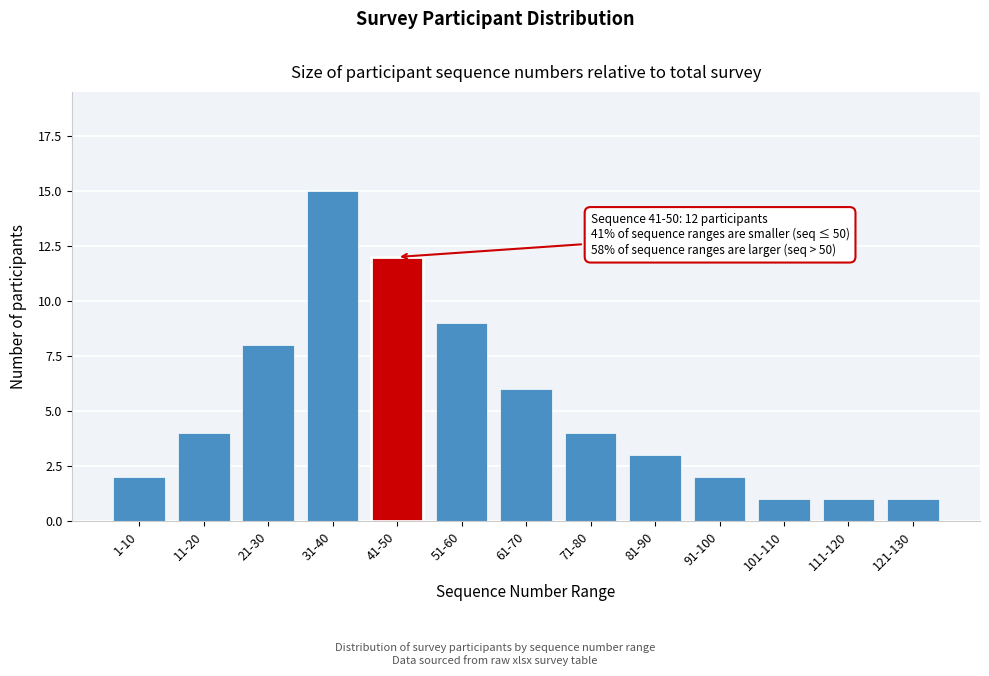

Reading left to right, extract all data points from this chart.

1-10=2	11-20=4	21-30=8	31-40=15	41-50=12	51-60=9	61-70=6	71-80=4	81-90=3	91-100=2	101-110=1	111-120=1	121-130=1